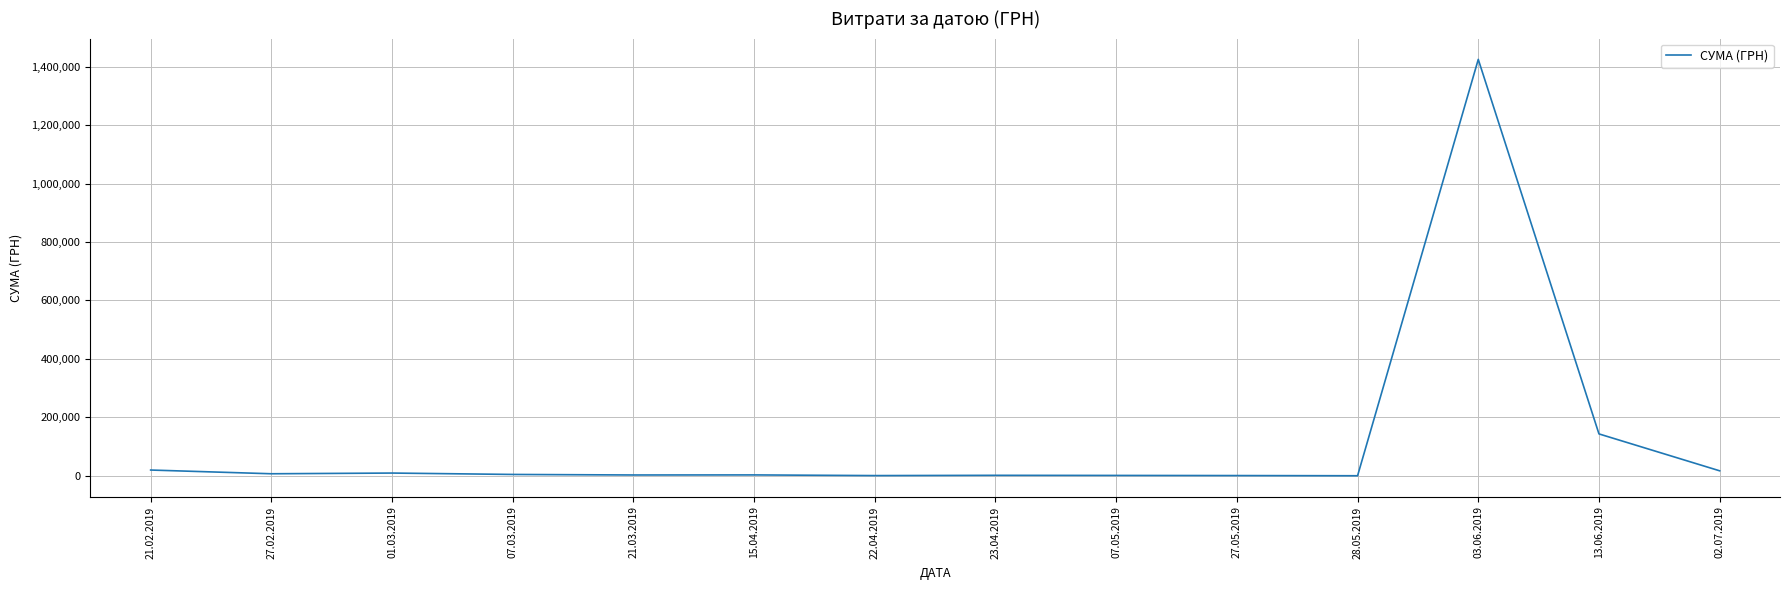

What is the maximum value shown in the chart?

1424874.7